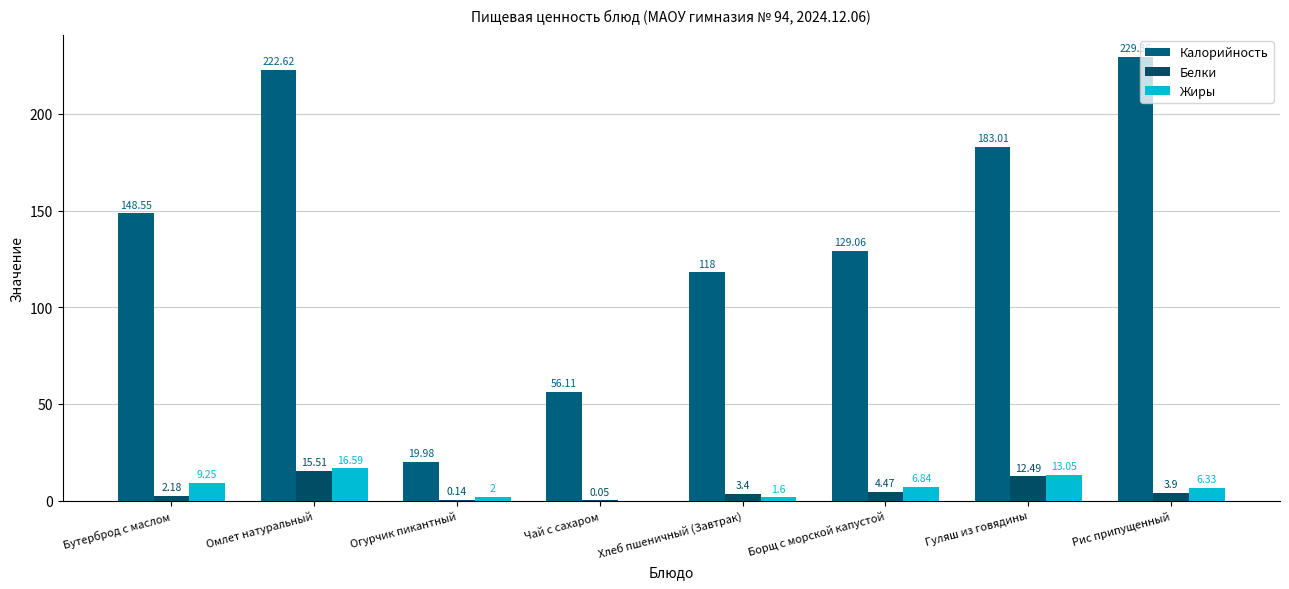

What is the approximate value of Жиры at Гуляш из говядины?

13.1